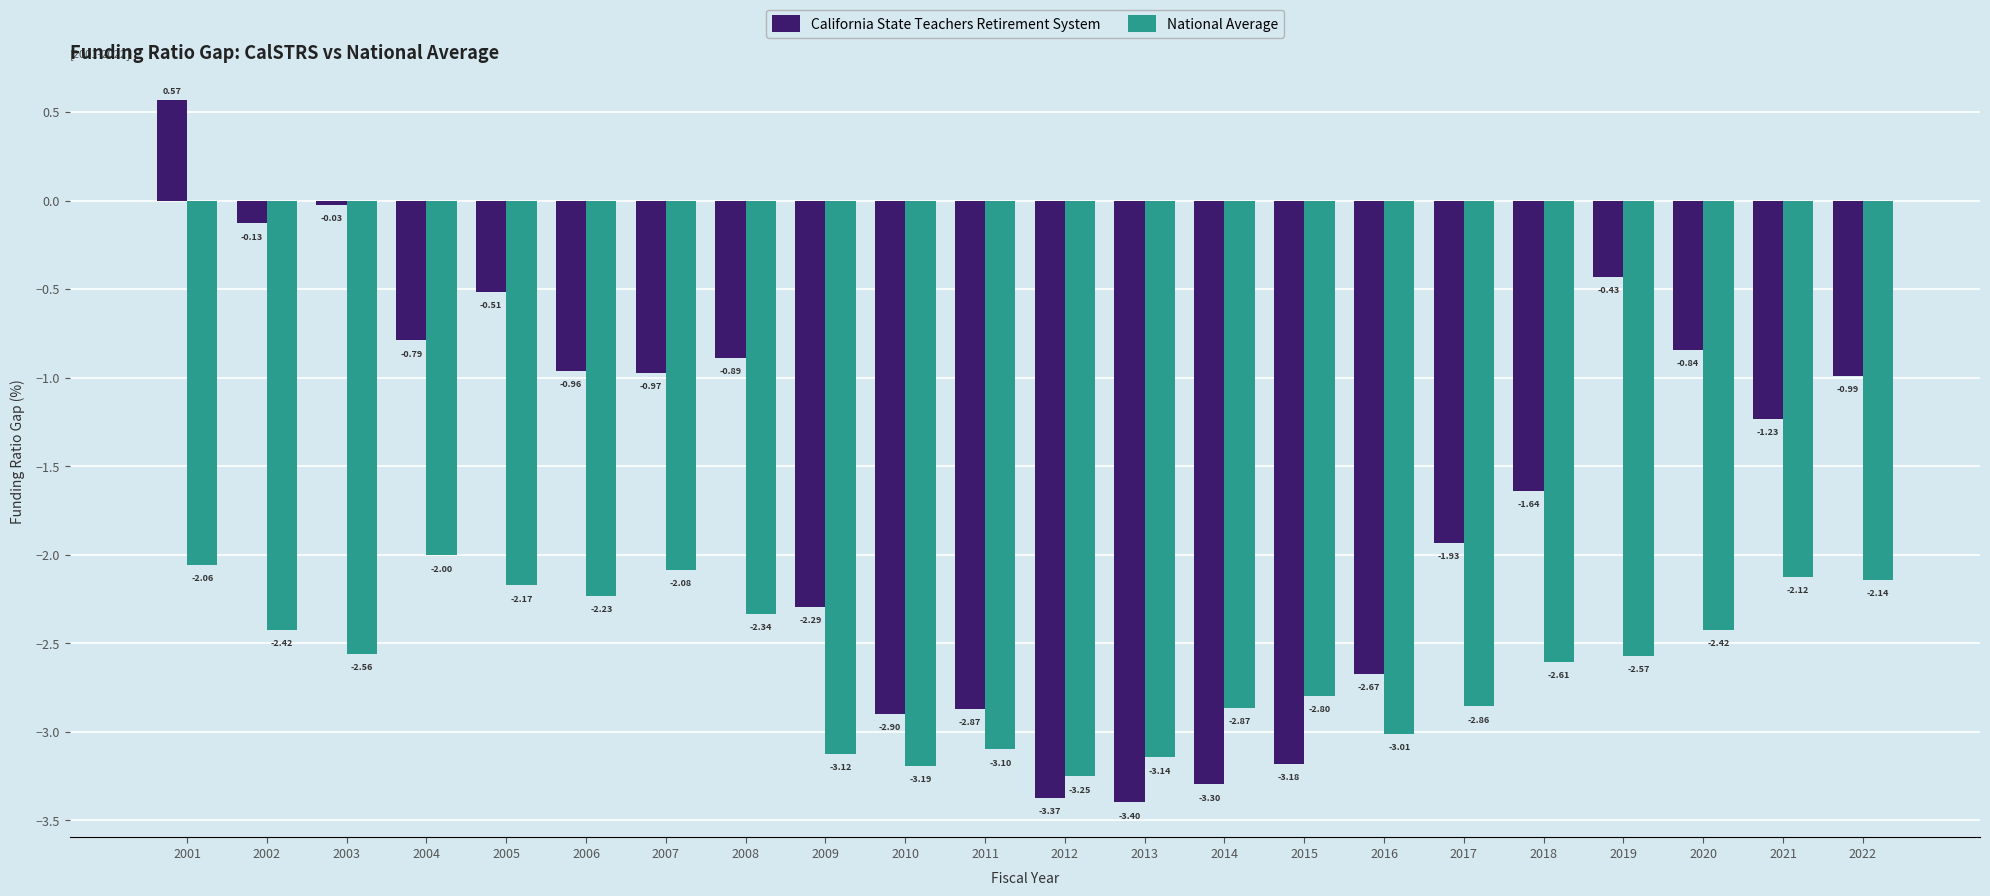

What is the difference between the highest and lowest values at 2004?

1.2